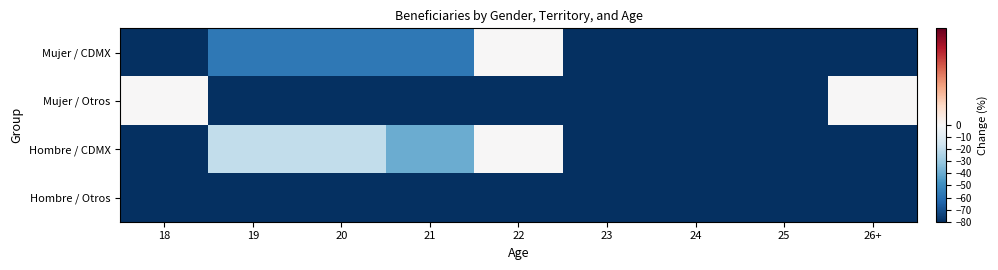

Reading right to left, extract all data points from this chart.

Mujer / CDMX: 26+=-100.0	25=-85.7	24=-100.0	23=-85.7	22=0.0	21=-57.1	20=-57.1	19=-57.1	18=-100.0
Mujer / Otros: 26+=0.0	25=-100.0	24=-100.0	23=-100.0	22=-100.0	21=-100.0	20=-100.0	19=-100.0	18=0.0
Hombre / CDMX: 26+=-100.0	25=-100.0	24=-100.0	23=-80.0	22=0.0	21=-40.0	20=-20.0	19=-20.0	18=-80.0
Hombre / Otros: 26+=-100.0	25=-100.0	24=-100.0	23=-100.0	22=-100.0	21=-100.0	20=-100.0	19=-100.0	18=-100.0